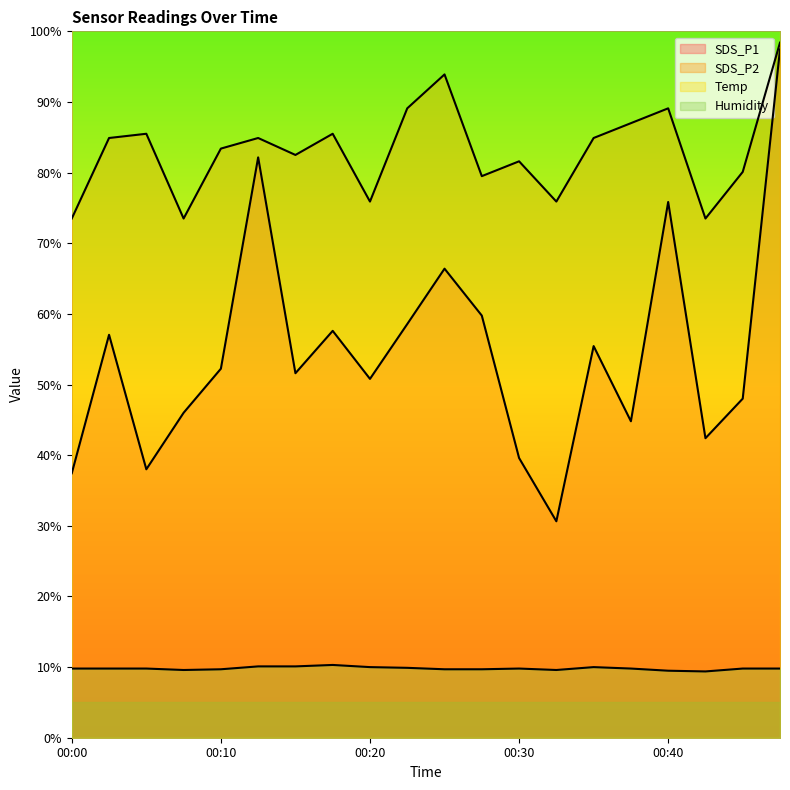

Is the value of SDS_P2 at 00:40 greater than the value of Humidity at 00:33?

Yes